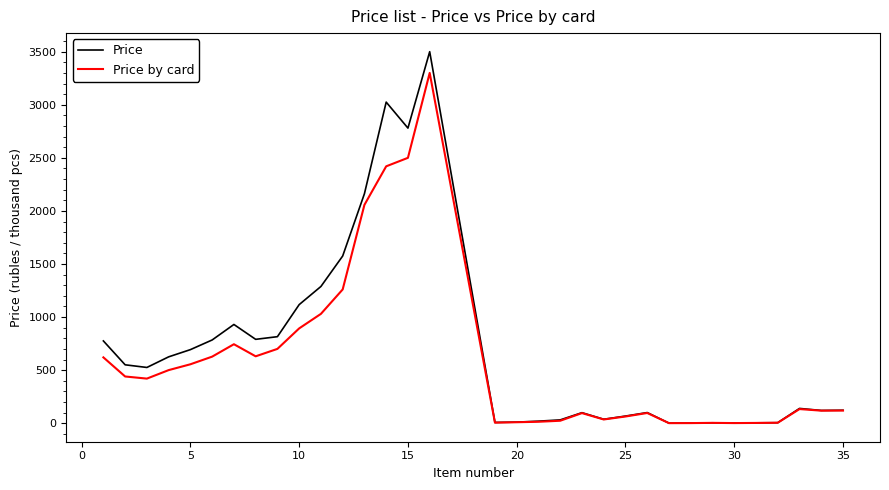

List the series in order of their peak value, lowest first.

Price by card, Price